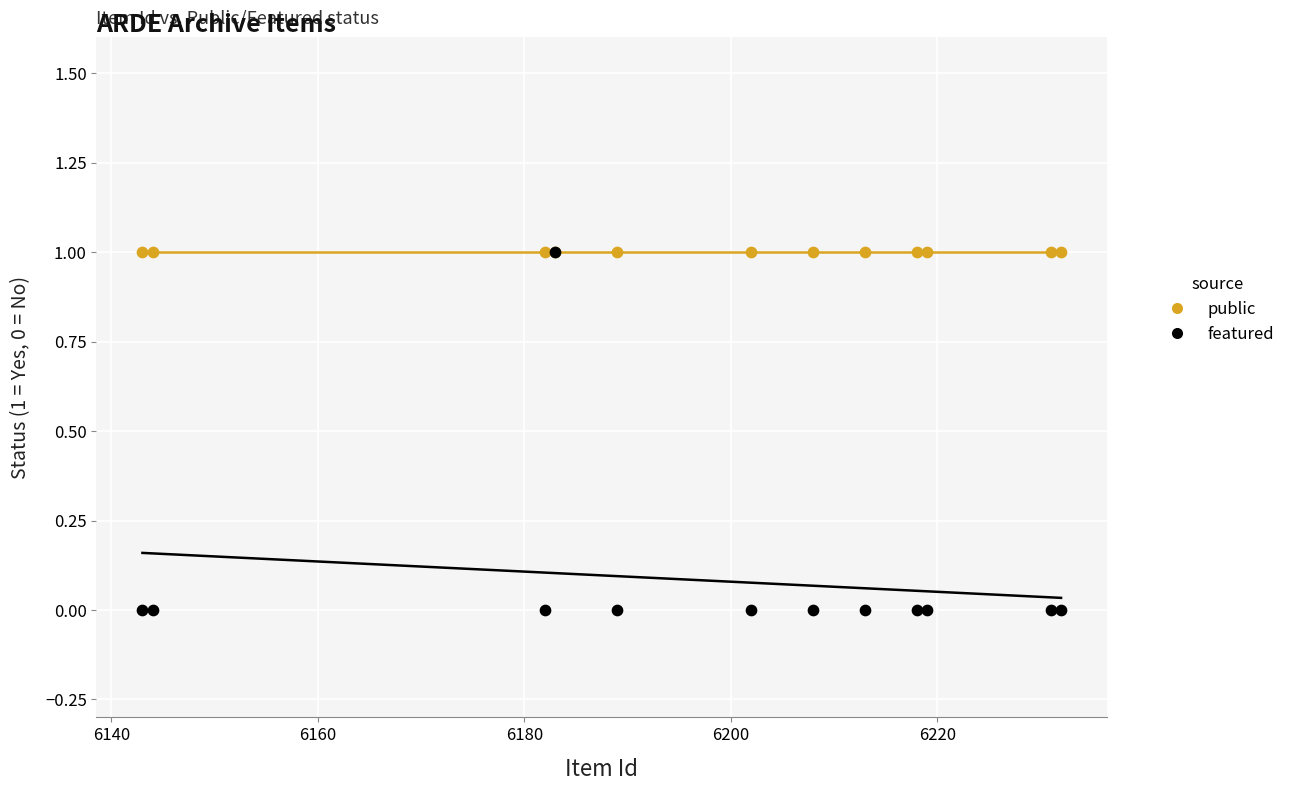

Which series contains the lowest Y value?

featured